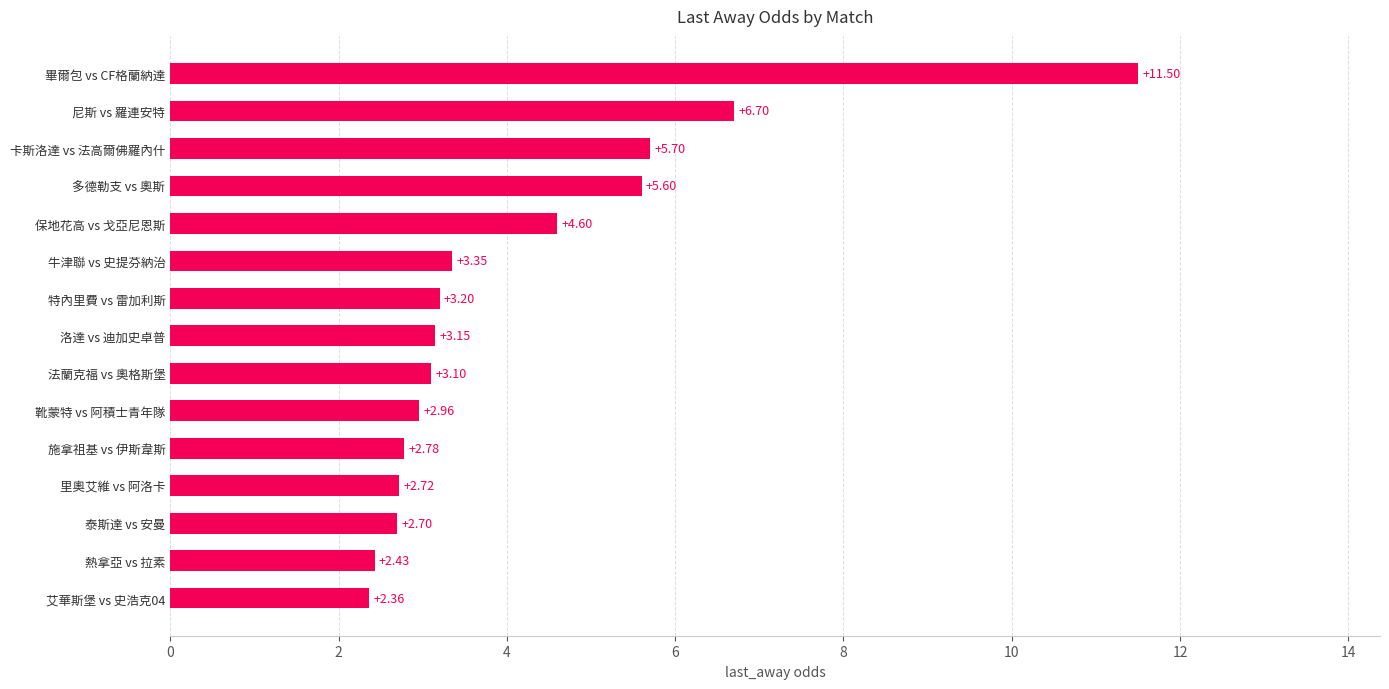

At which label is the value closest to 6?

卡斯洛達 vs 法高爾佛羅內什